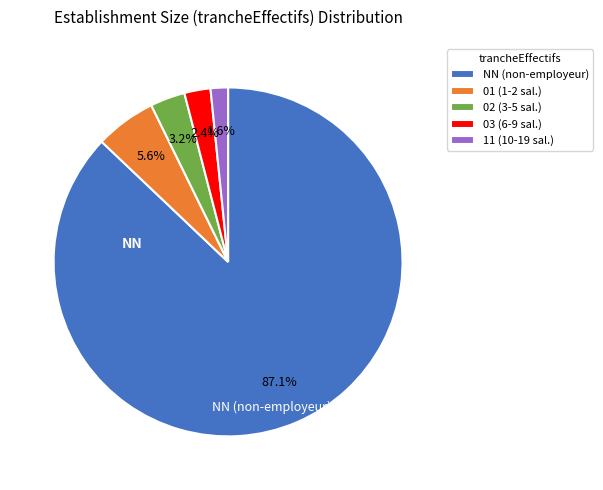

To the nearest percent, what portion does 11 represent?

2%